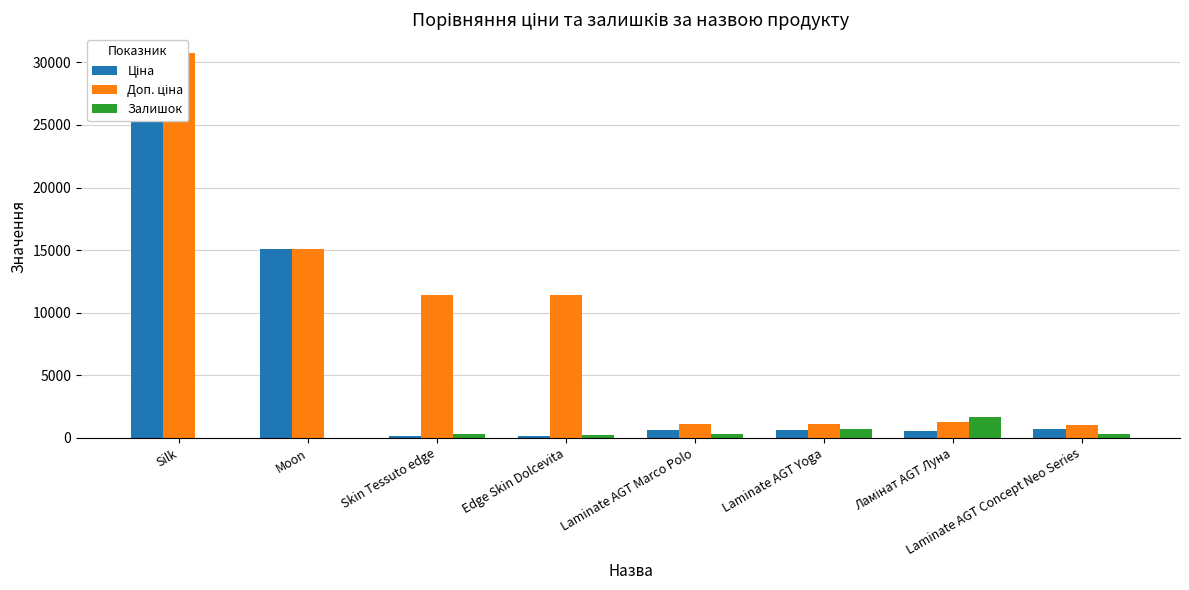

Rank the series by their average value, from lowest to highest.

Залишок, Ціна, Доп. ціна